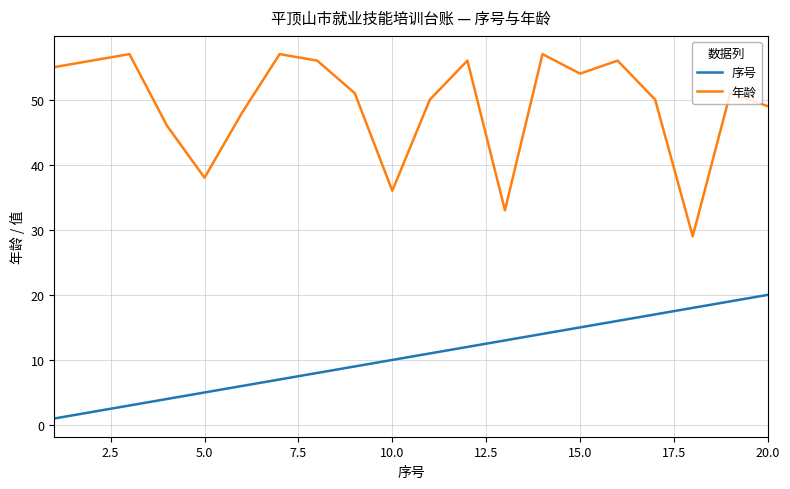

What are all the series names shown in the legend?

序号, 年龄